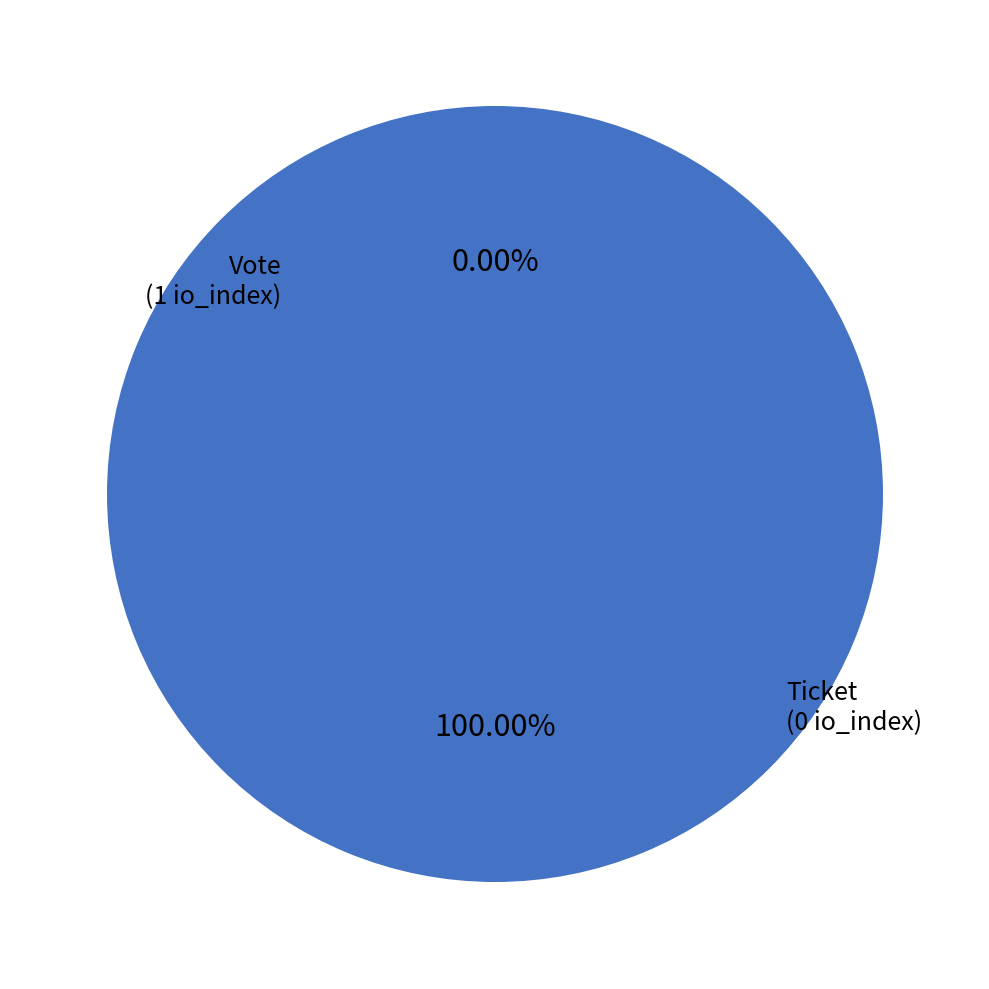

Which category has the smallest portion of the pie?

Ticket (io_index=0)